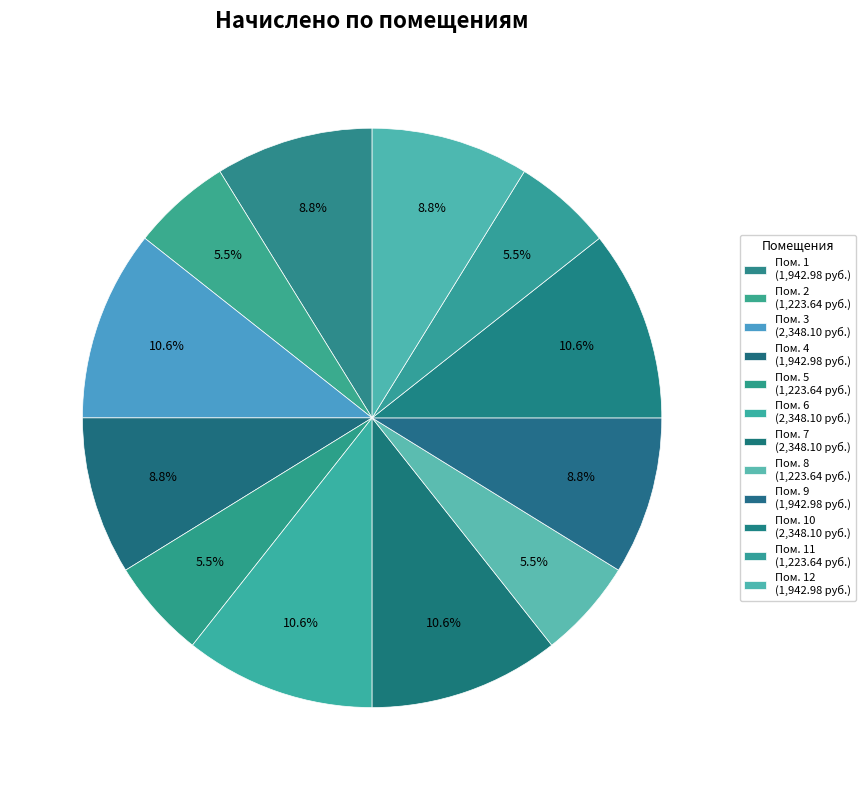

Is there any slice that represents more than half of the pie?

No